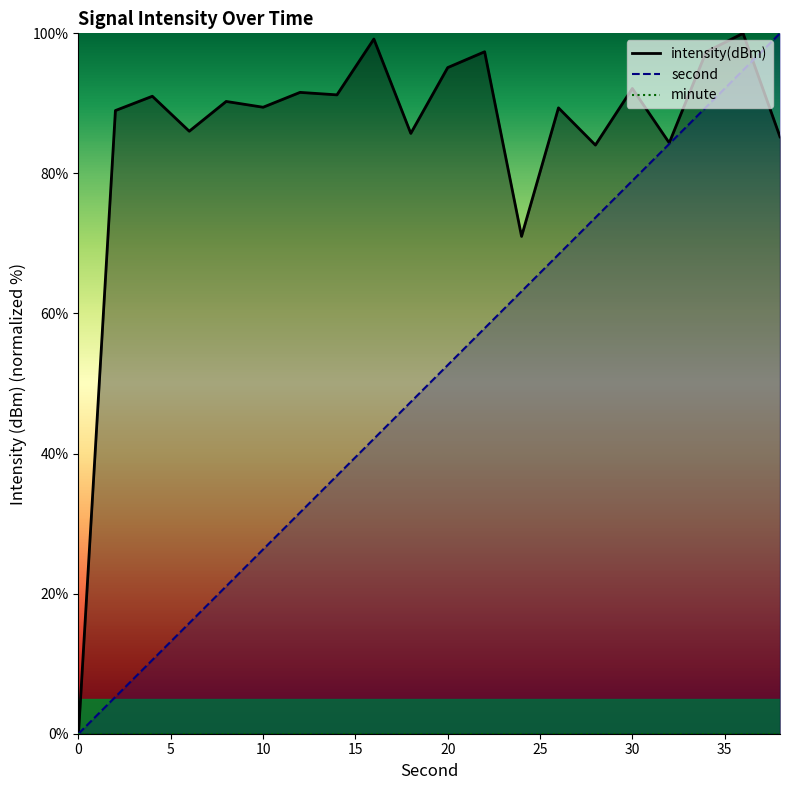

Which series contains the highest Y value?

intensity(dBm)